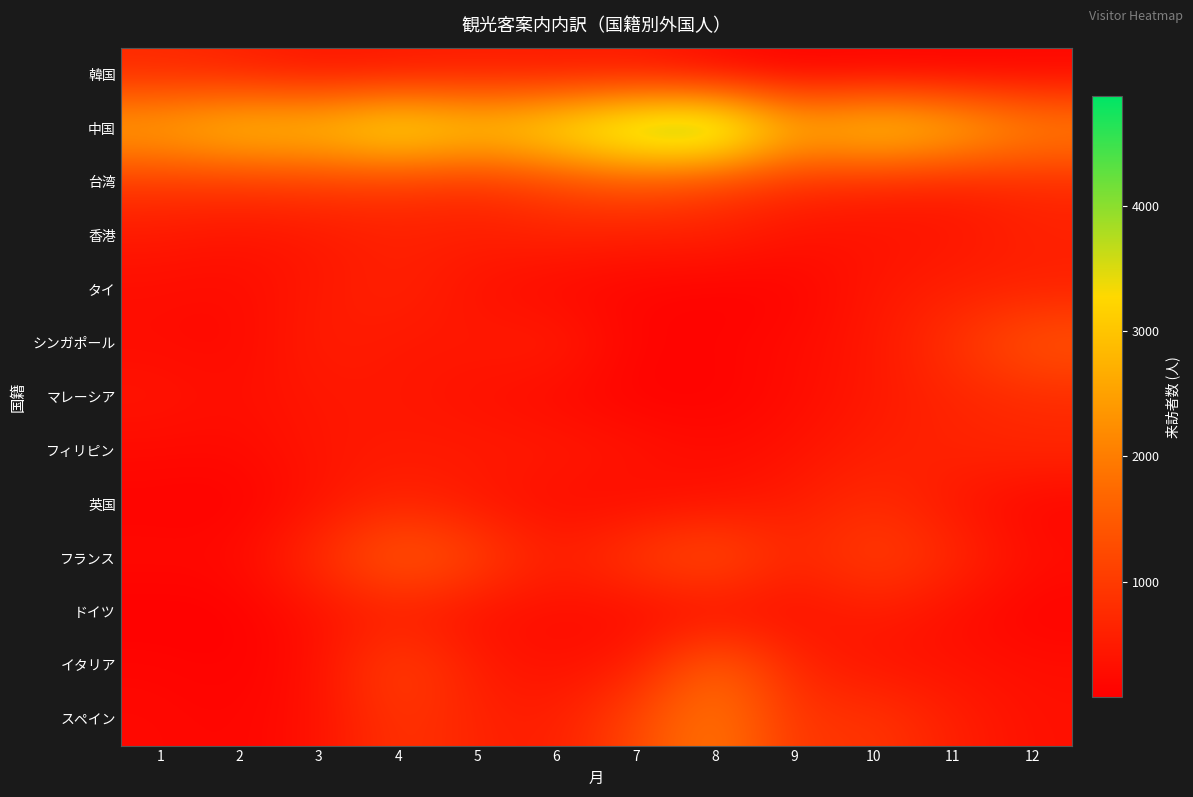

What is the total value across all series at 12?

8515